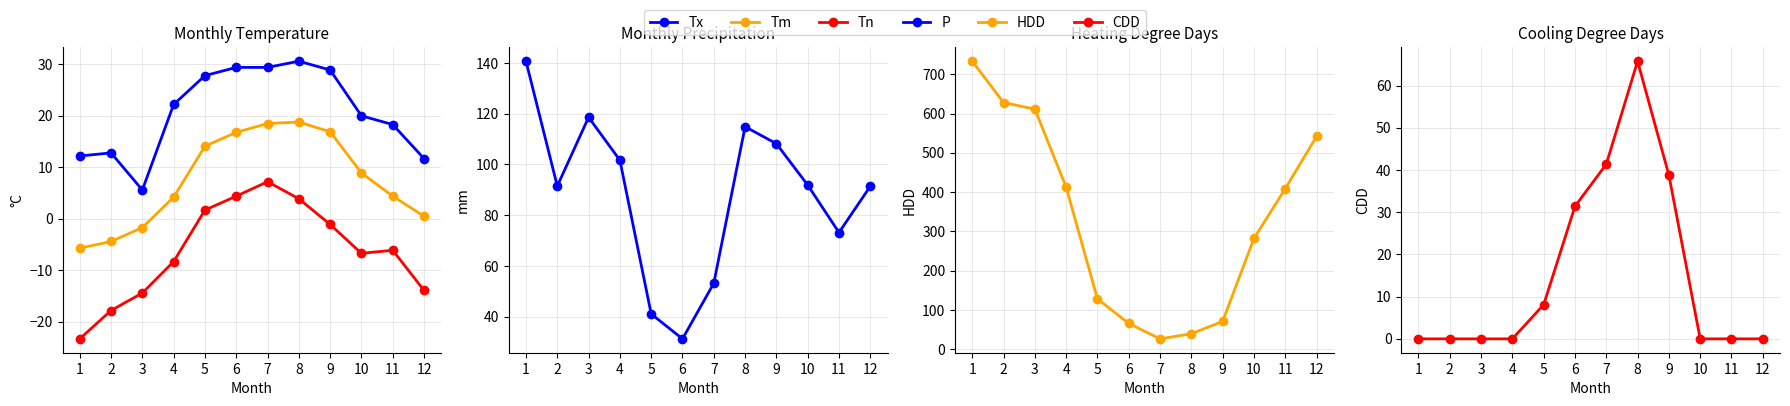

Between 6 and 9, which series saw the biggest shift?

P